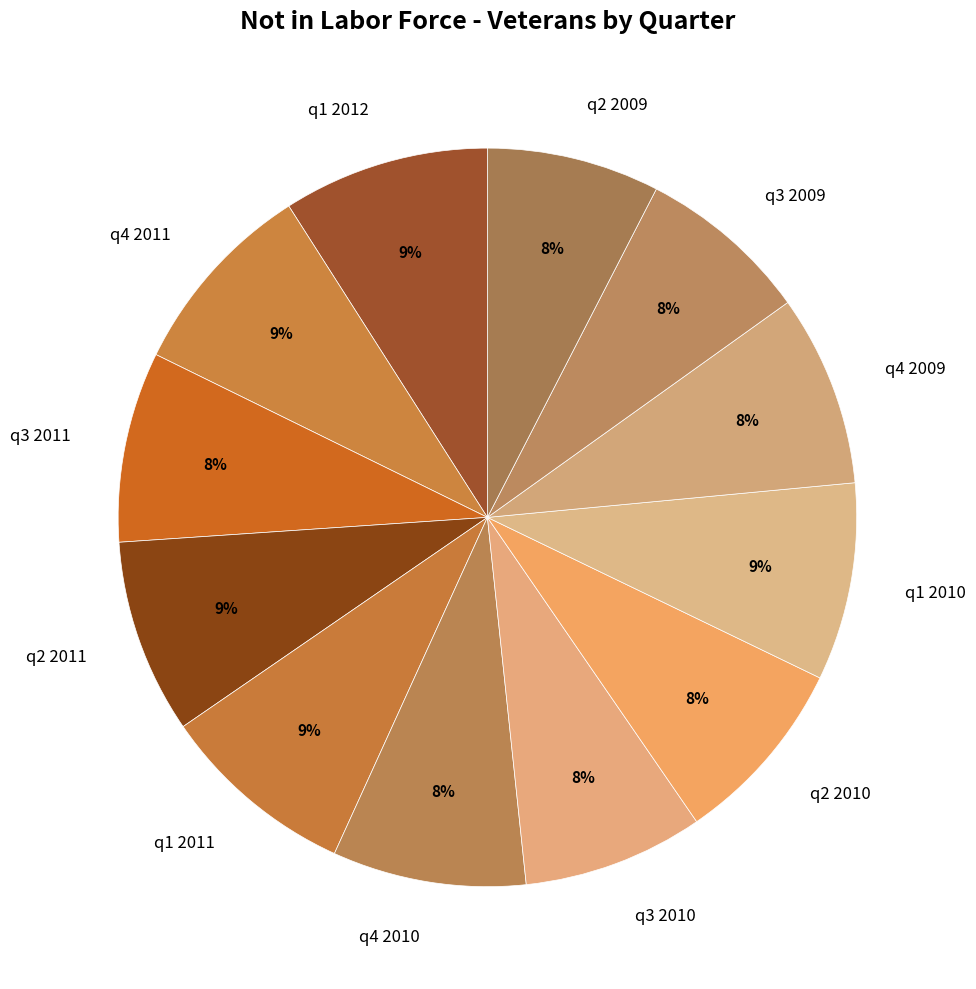

What percentage is the q3 2009 slice, to the nearest percent?

8%